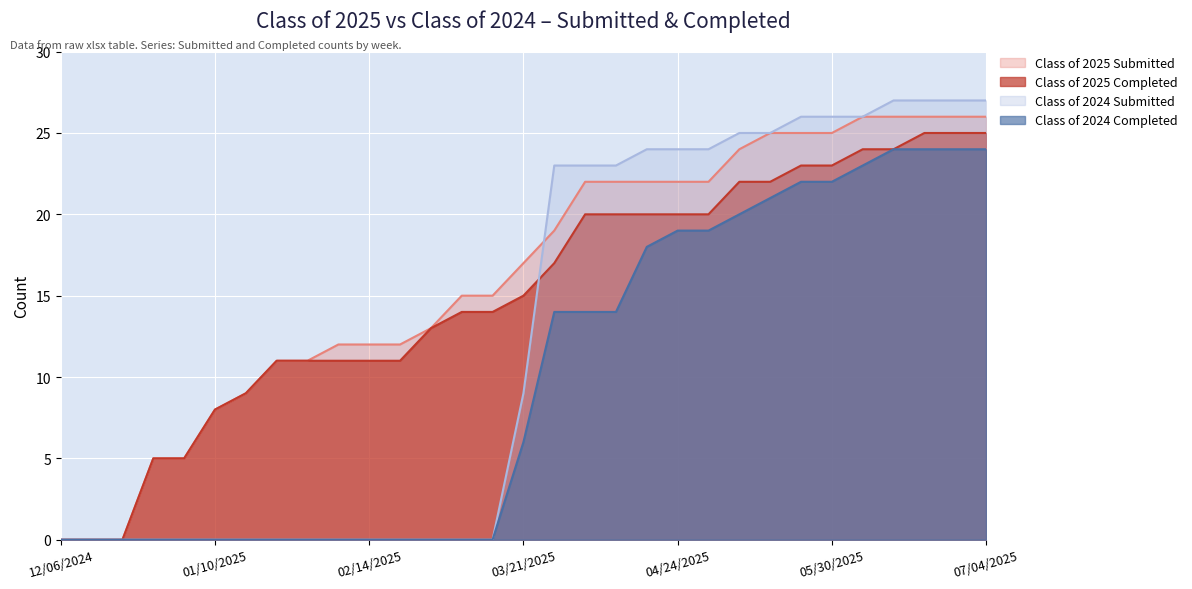

Which has a higher value, 03/07/2025 or 12/27/2024?

03/07/2025